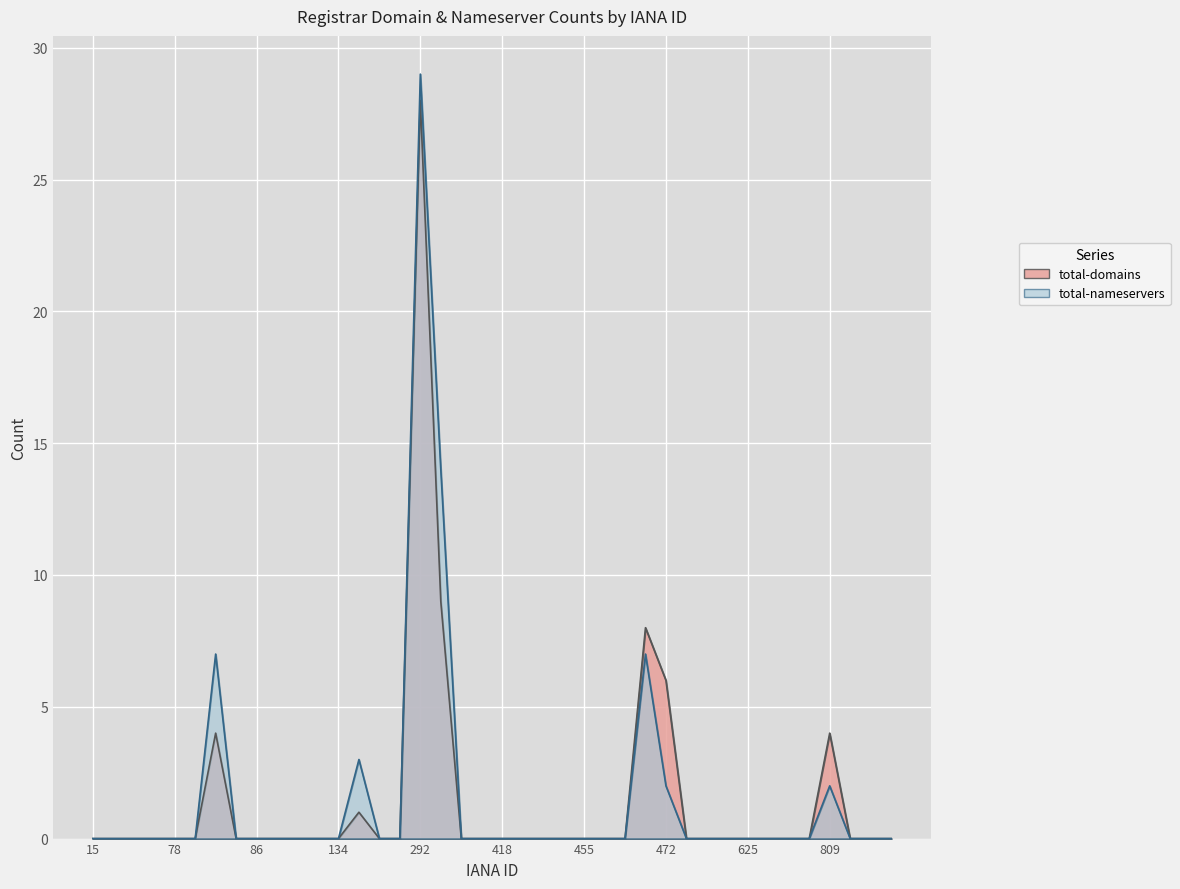

Reading left to right, list all the values displayed in this chart.

total-domains: 0	0	0	0	0	0	4	0	0	0	0	0	0	1	0	0	28	9	0	0	0	0	0	0	0	0	0	8	6	0	0	0	0	0	0	0	4	0	0	0
total-nameservers: 0	0	0	0	0	0	7	0	0	0	0	0	0	3	0	0	29	14	0	0	0	0	0	0	0	0	0	7	2	0	0	0	0	0	0	0	2	0	0	0